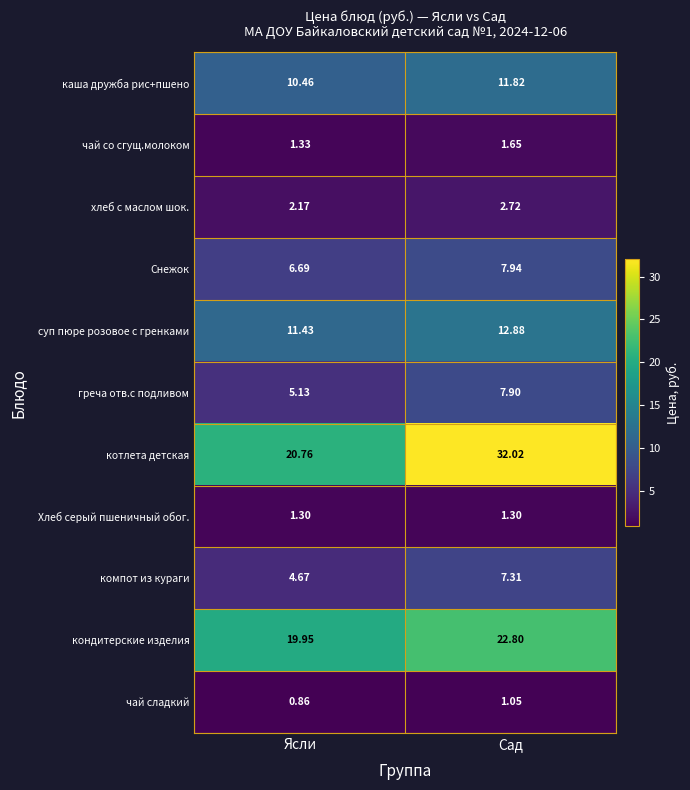

Rank the series by their maximum value, from lowest to highest.

чай сладкий, Хлеб серый пшеничный обог., чай со сгущ.молоком, хлеб с маслом шок., компот из кураги, греча отв.с подливом, Снежок, каша дружба рис+пшено, суп пюре розовое с гренками, кондитерские изделия, котлета детская